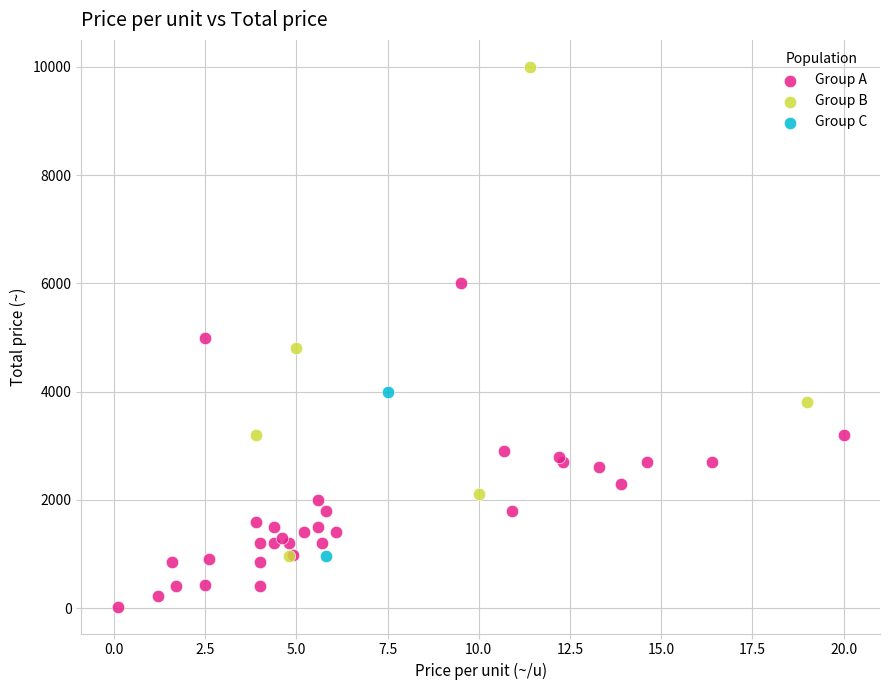

Which series reaches the minimum Y coordinate?

Group A